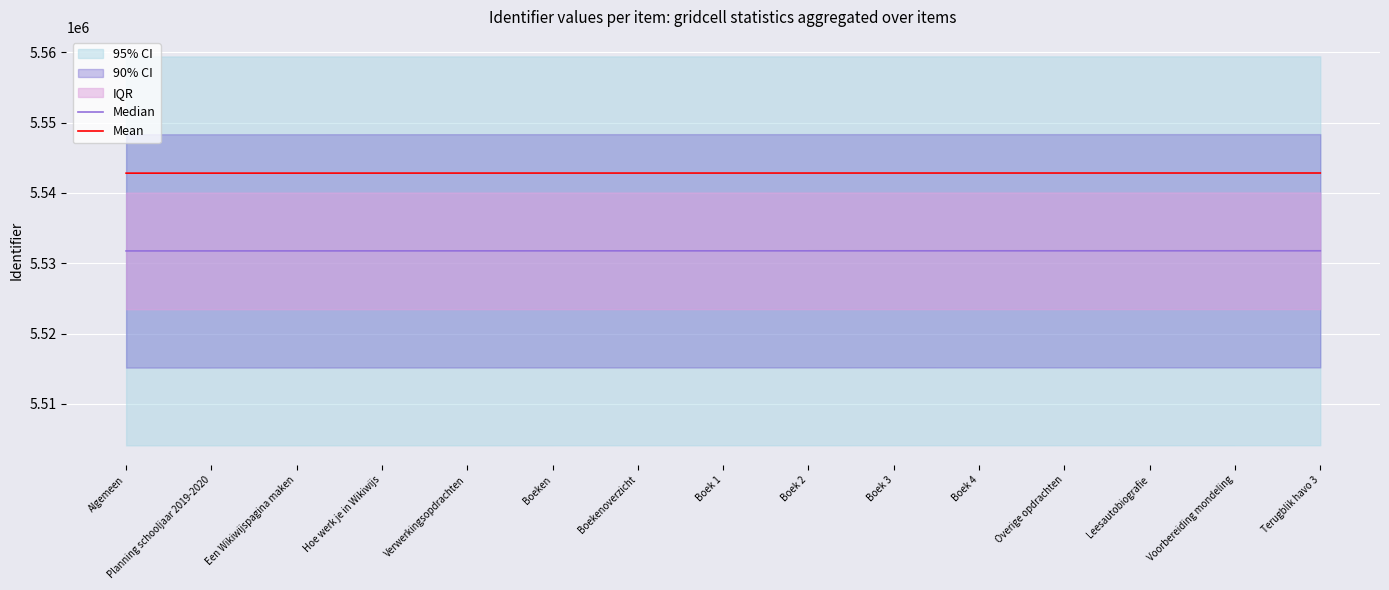

At which category does the chart reach its peak across all series?

Terugblik havo 3